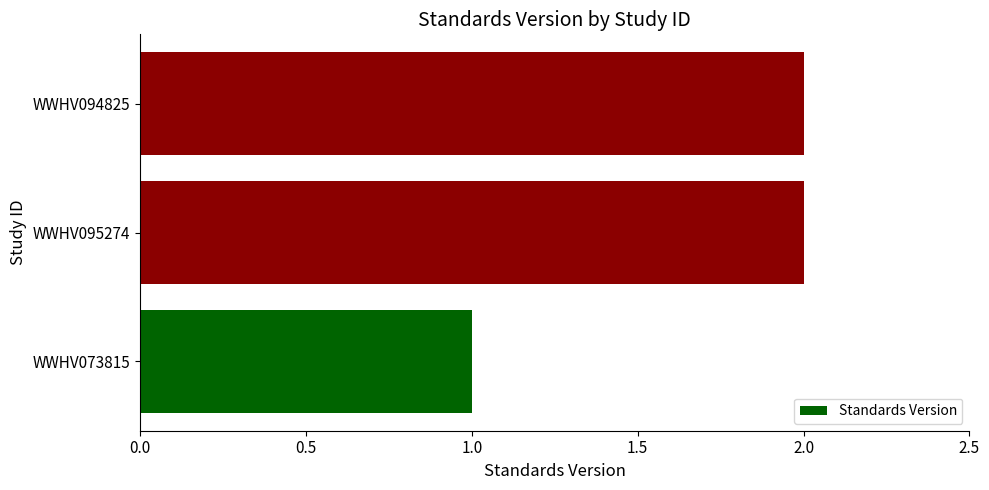

Reading top to bottom, what are all the values shown in this chart?

2	2	1